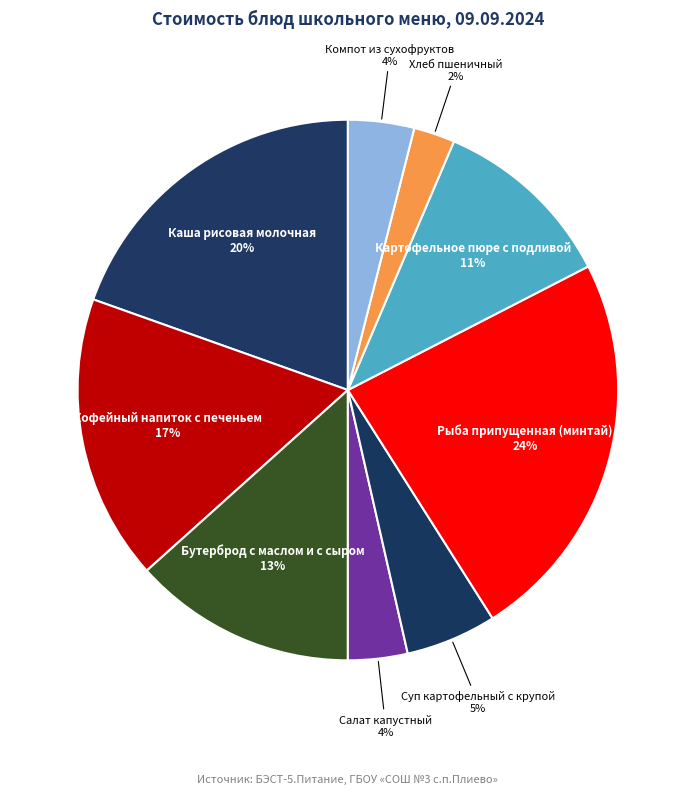

What percentage is the Каша рисовая молочная slice, to the nearest percent?

20%